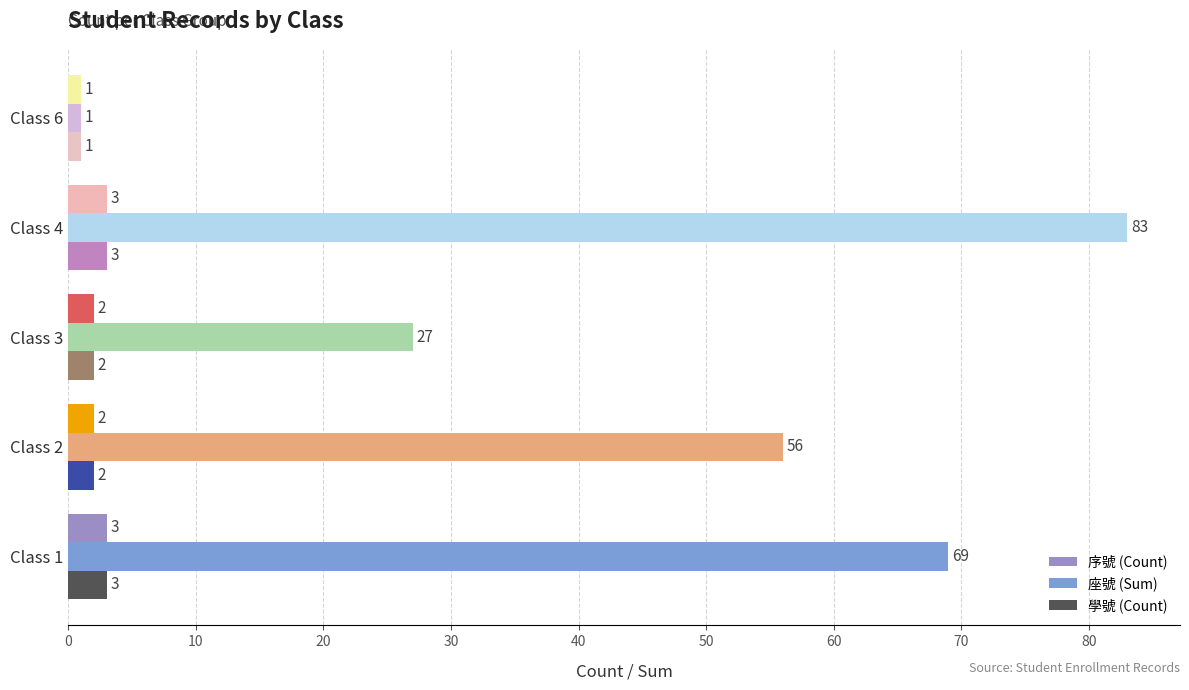

Rank the categories by 座號 (Sum) value from lowest to highest.

Class 6, Class 3, Class 2, Class 1, Class 4